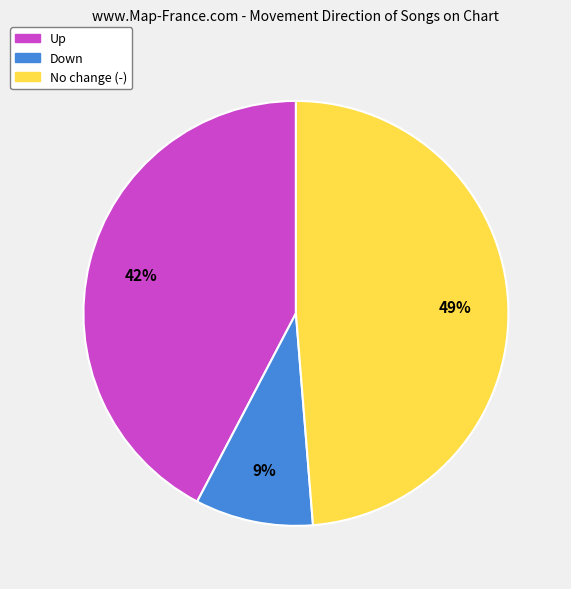

To the nearest percent, what is the average slice percentage?

33%